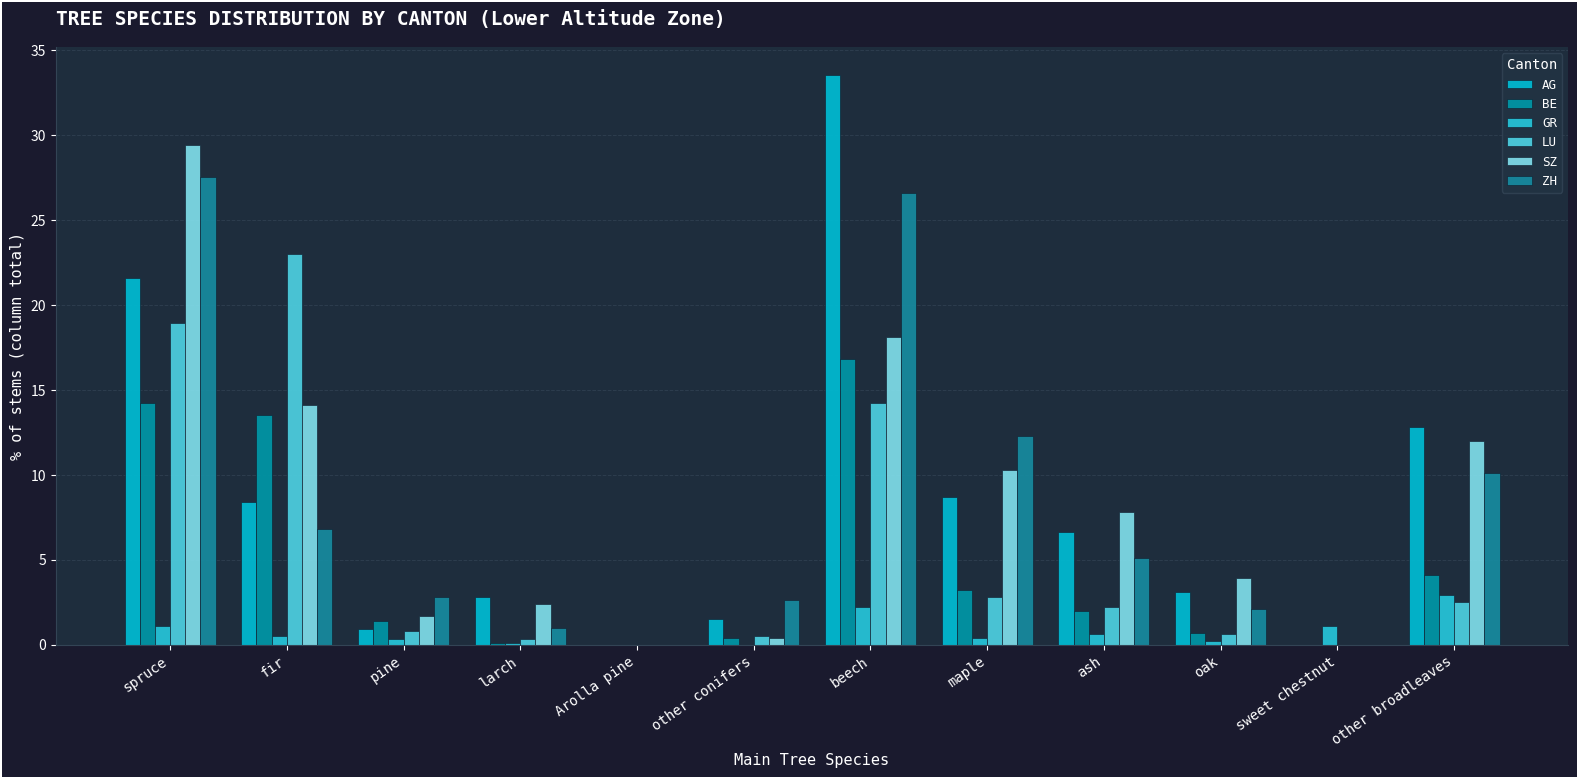

What is the greatest value displayed?

33.5